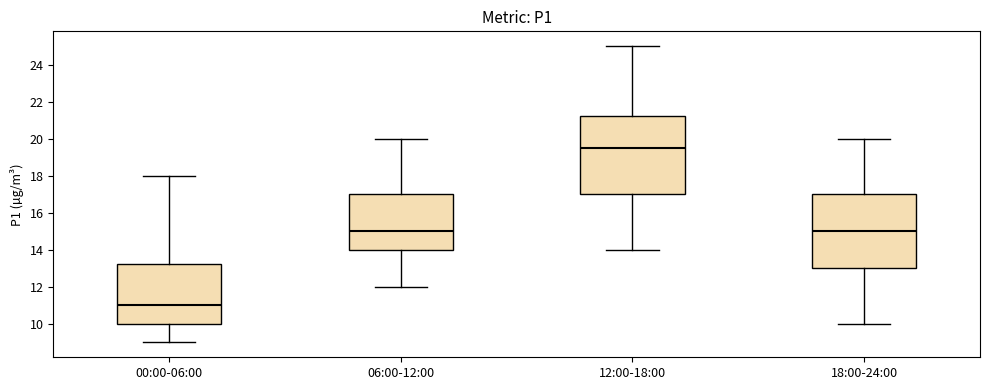

Where does the median line of the box for 18:00-24:00 sit on the y-axis? The values are not printed on the chart, so give them approximately, as read against the axis.

15.0